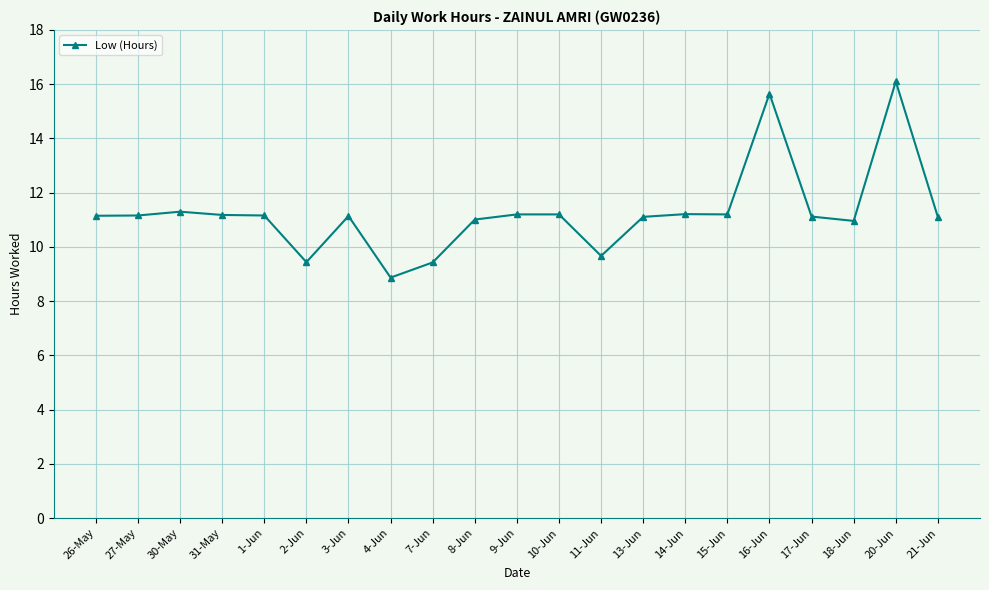

True or false: the data shows 5.5 at 3-Jun.

False